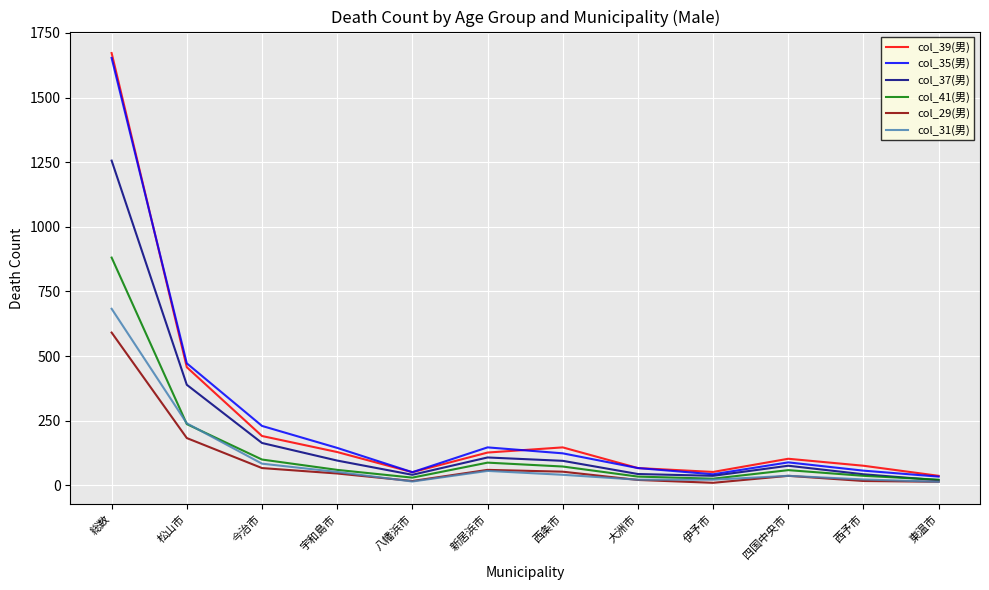

Where does the col_31(男) series first go above 41?

総数